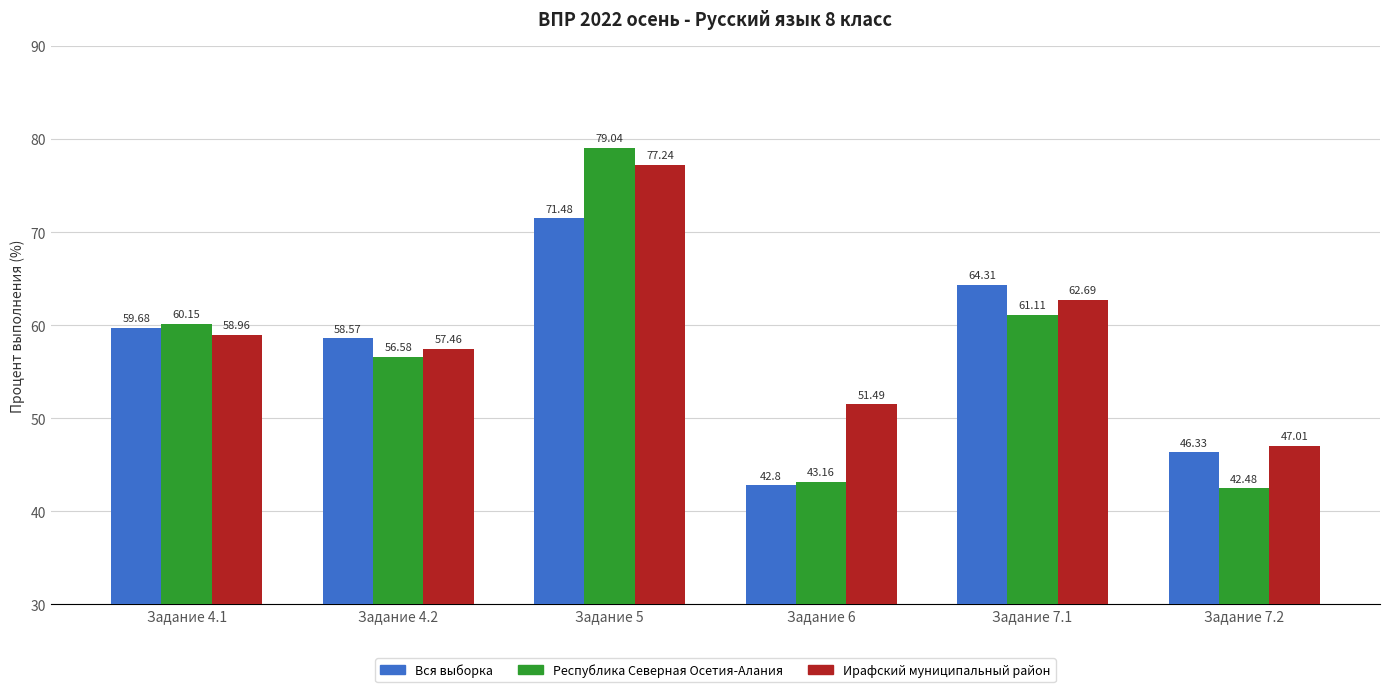

Count the number of categories in the chart.

6